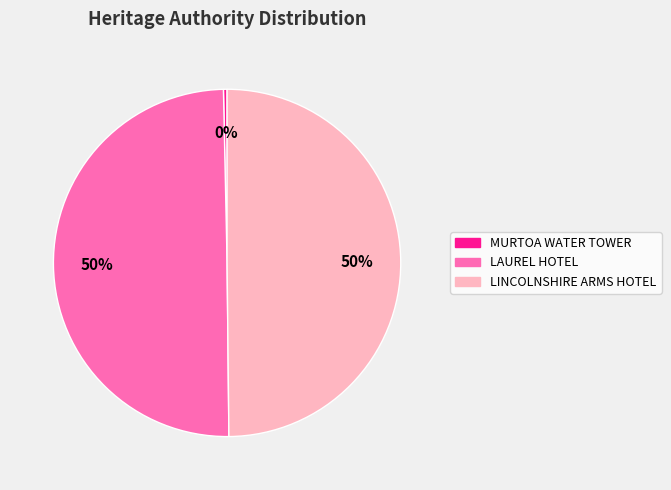

How many slices are in this pie chart?

3